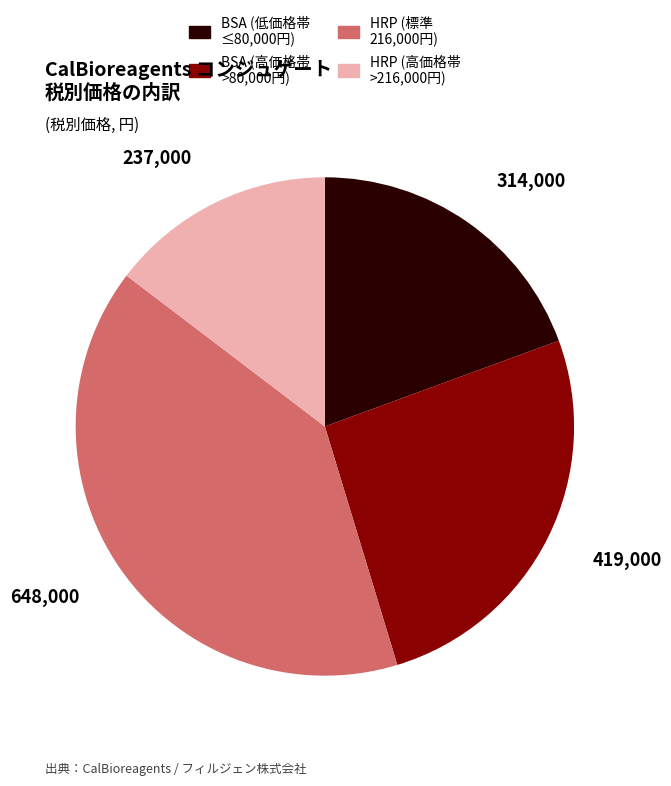

Which has a higher value, BSA (高価格帯 >80,000円) or BSA (低価格帯 ≤80,000円)?

BSA (高価格帯 >80,000円)